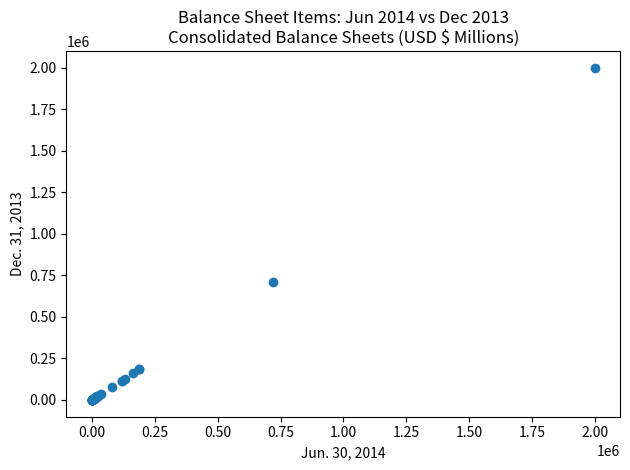

What Y value in the scatter plot is closest to 999134?

706620